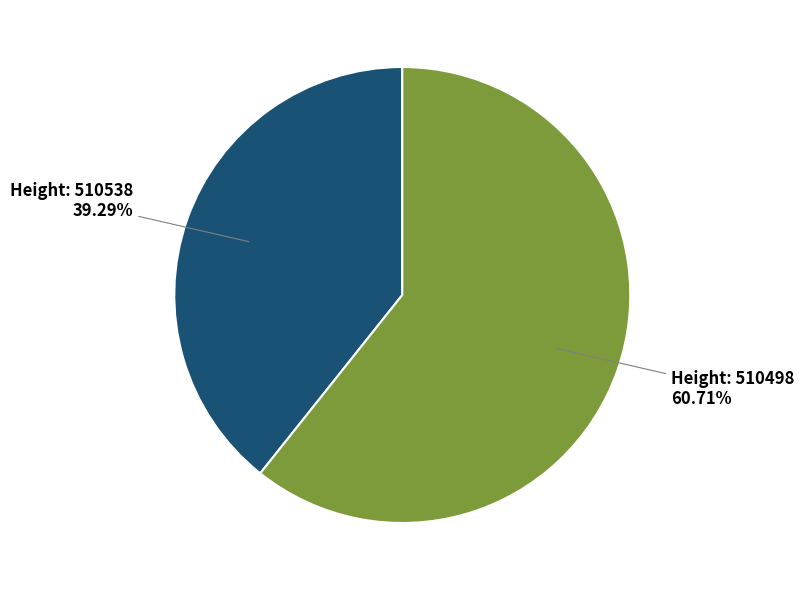

Is there a majority slice in this chart?

Yes